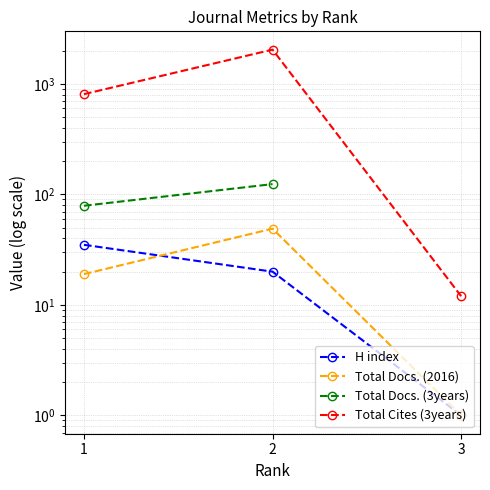

What is the difference between the maximum and minimum values in the Total Docs. (2016) series?

48.0